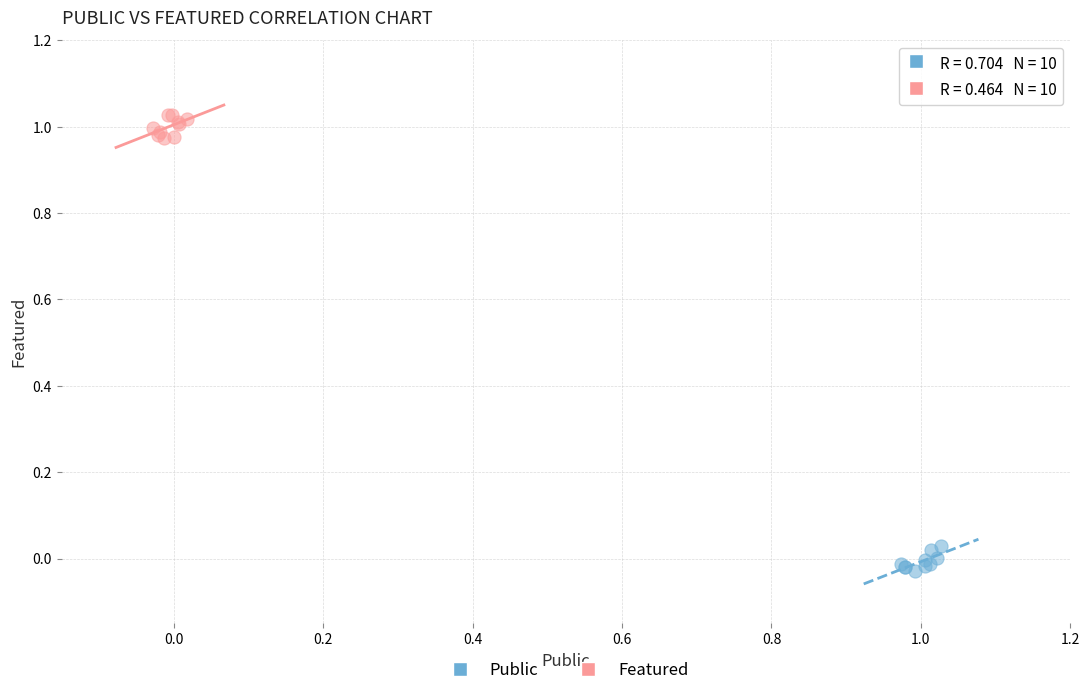

Which series contains the highest Y value?

Featured